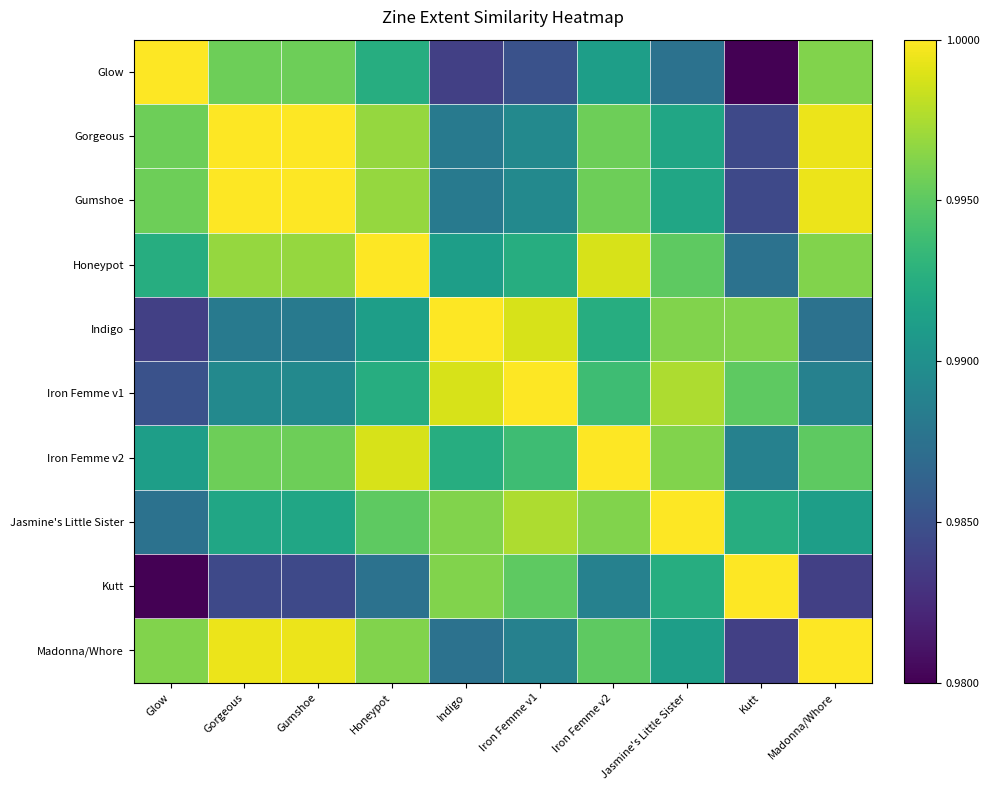

How many categories are shown in the chart?

10